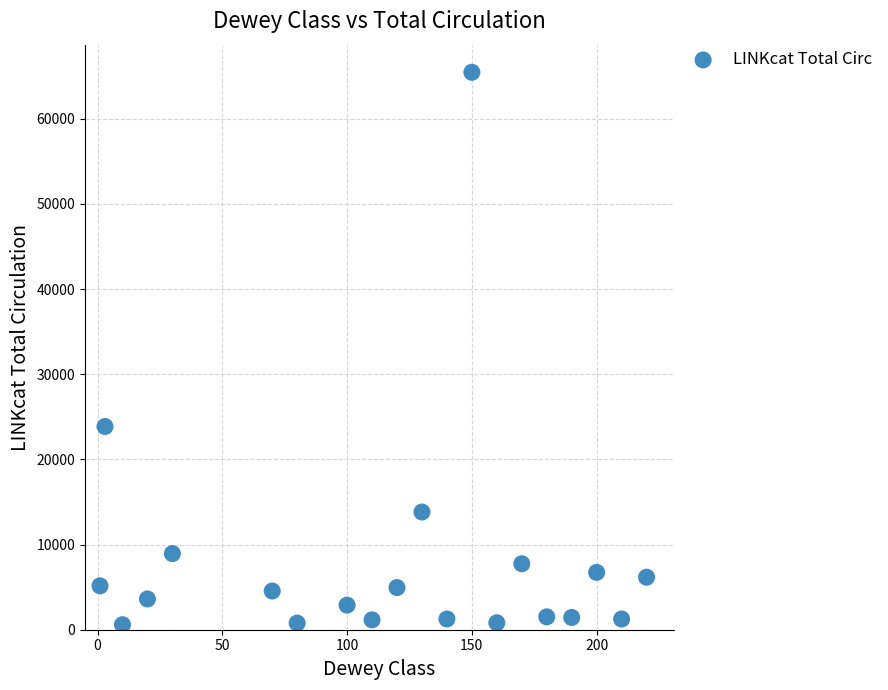

What is the range of Y values (max minus min)?

64863